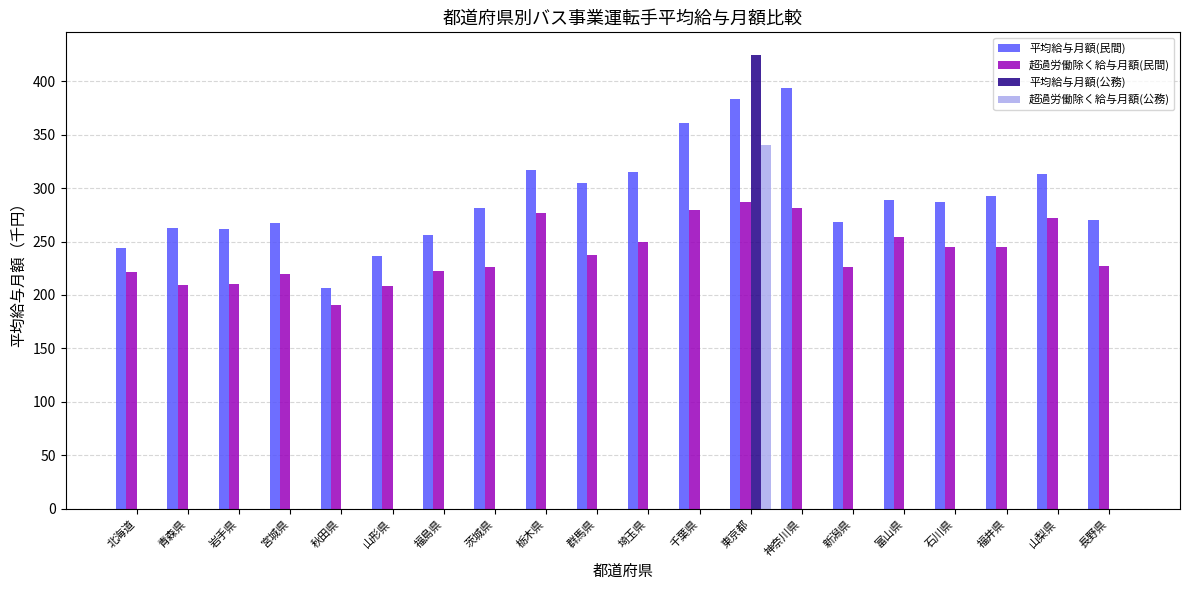

How many groups of bars are there?

20